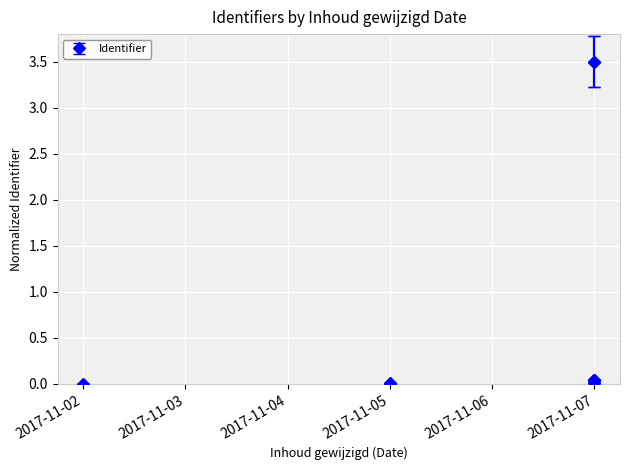

Which has a higher value, 2017-11-07 or 2017-11-07?

2017-11-07